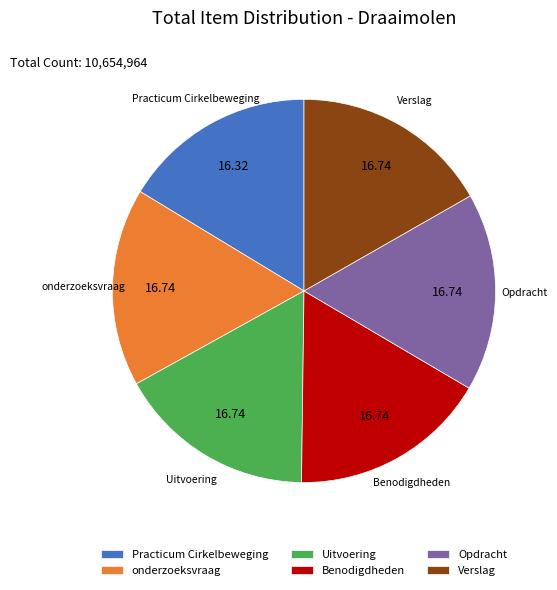

How many slices are in this pie chart?

6